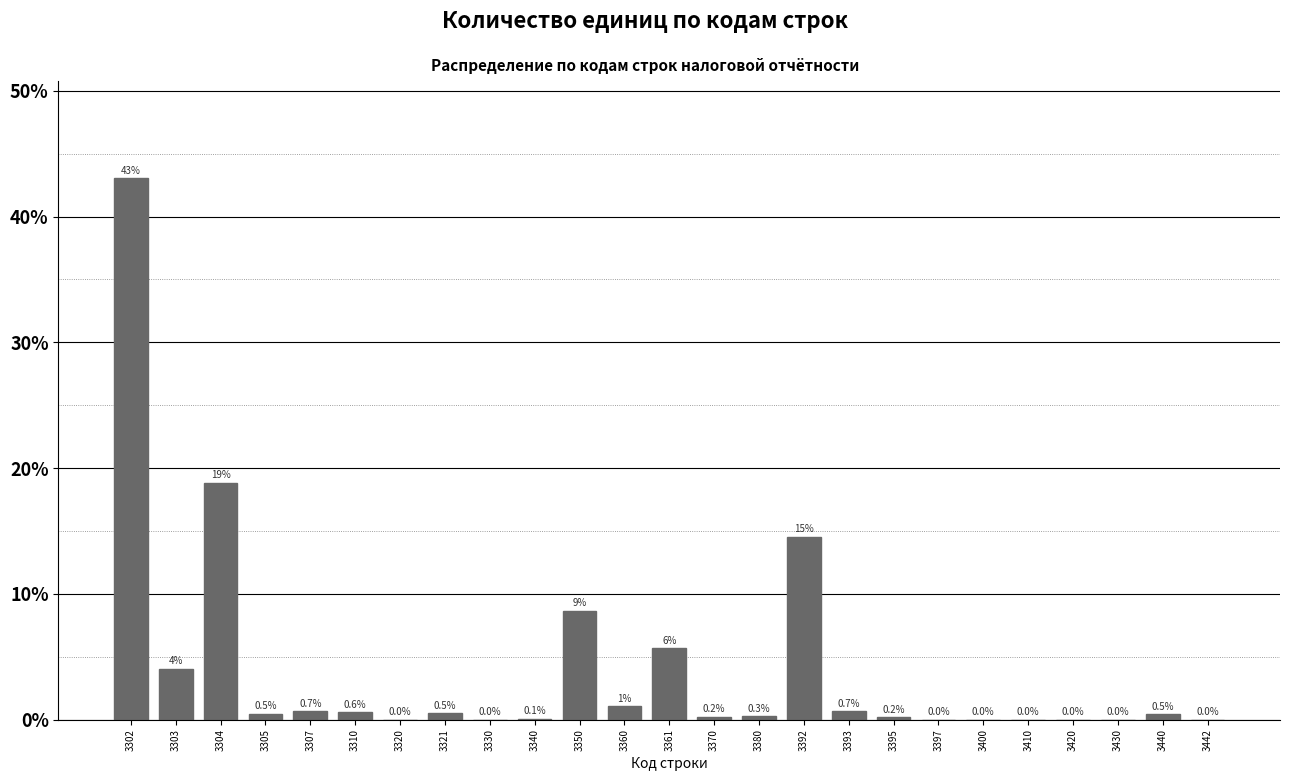

Are the bars horizontal?

No